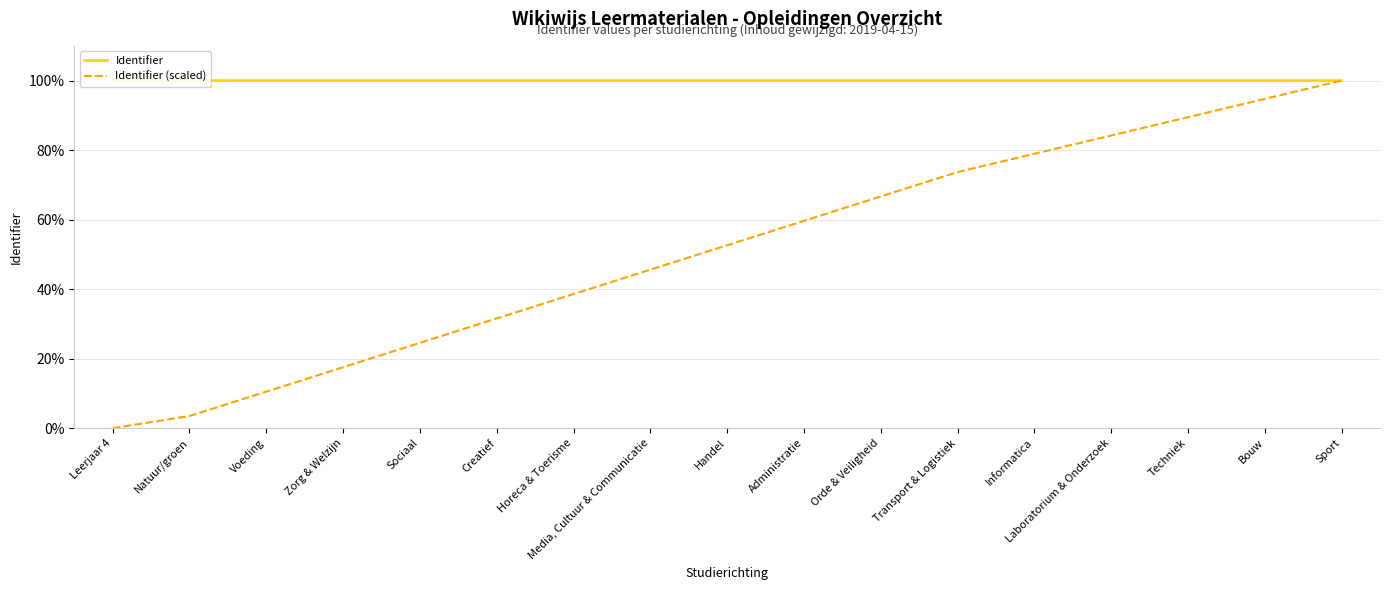

True or false: Identifier (scaled) has more than 2 points higher than both neighbors.

False